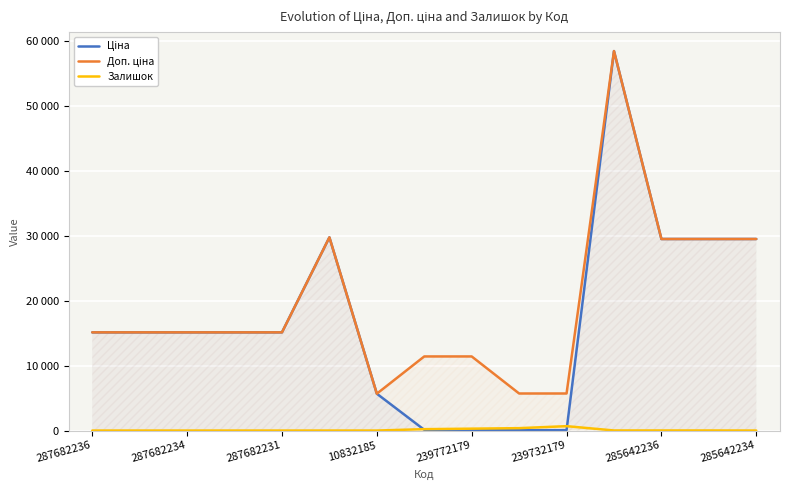

What is the value of the Ціна point at the 12th from the left?

58426.5